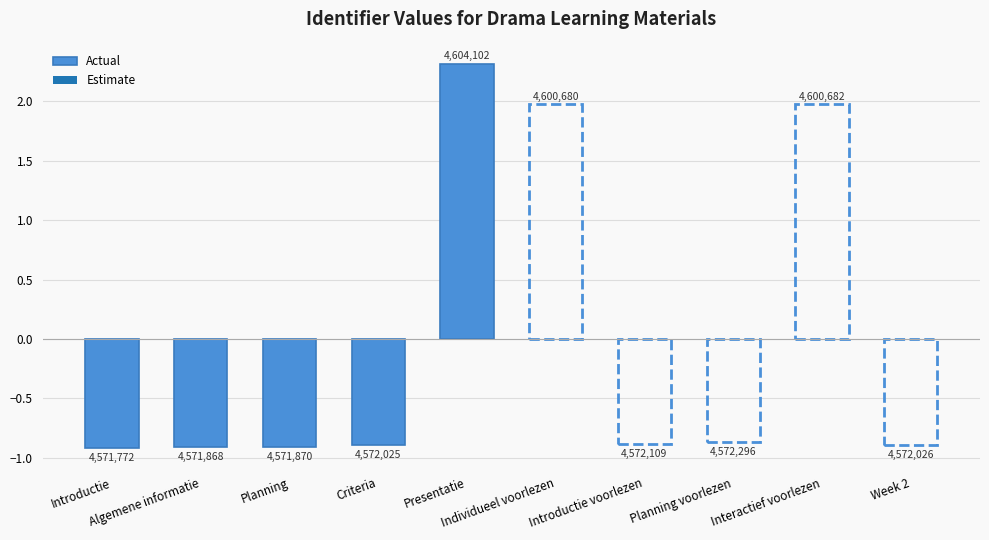

List the labels in order of value, smallest first.

Introductie, Algemene informatie, Planning, Criteria, Presentatie